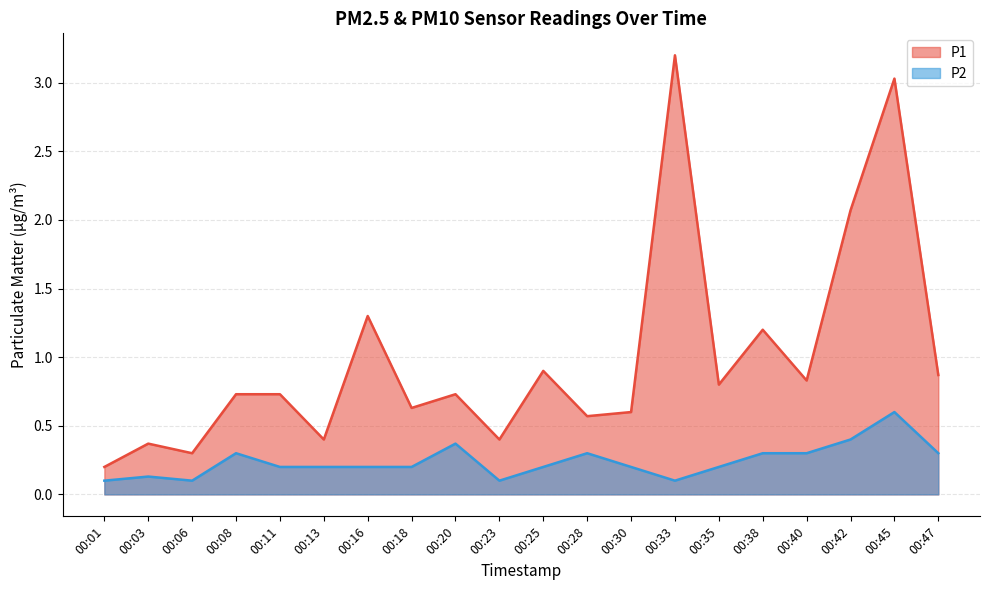

List the series in order of their peak value, highest first.

P1, P2